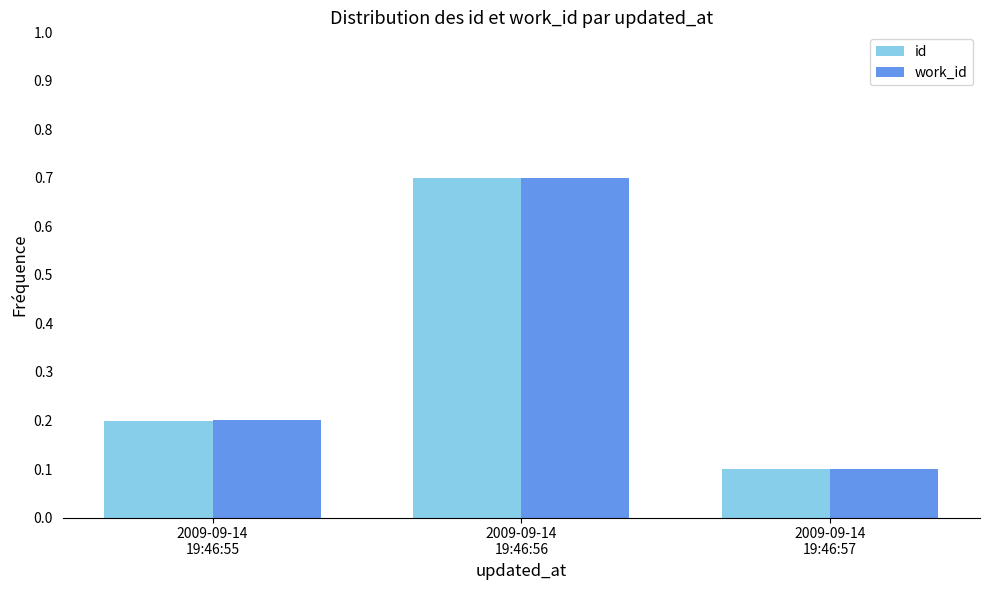

Reading left to right, extract all data points from this chart.

id: 0.2	0.7	0.1
work_id: 0.2	0.7	0.1